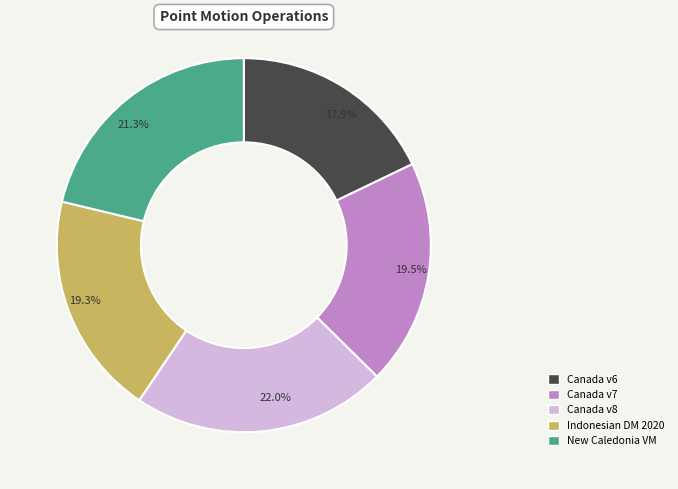

Is there a majority slice in this chart?

No